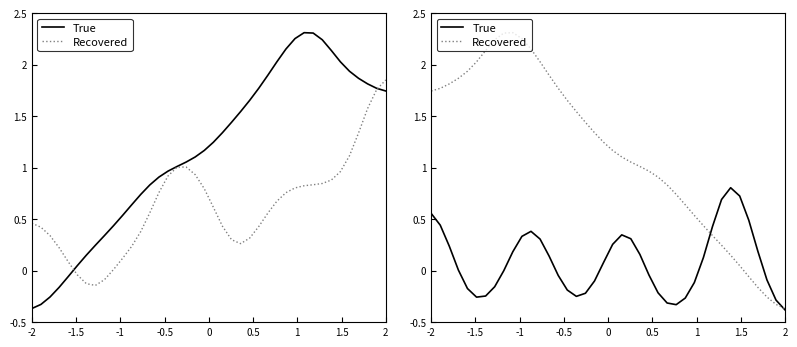

List the series in order of their peak value, highest first.

Recovered, True